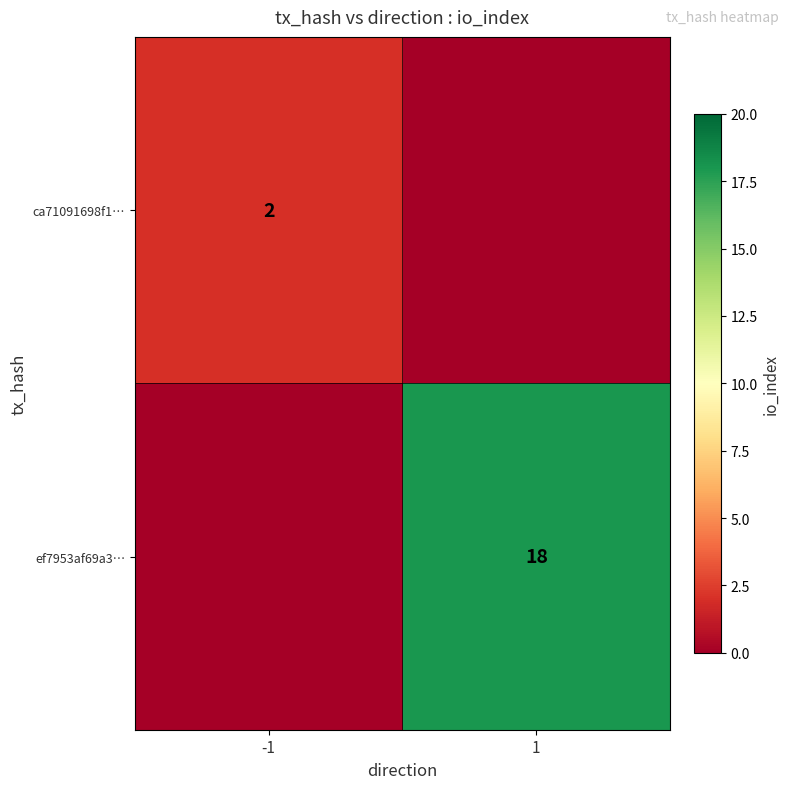

The ca71091698f1… series shows 3 at -1. True or false?

False